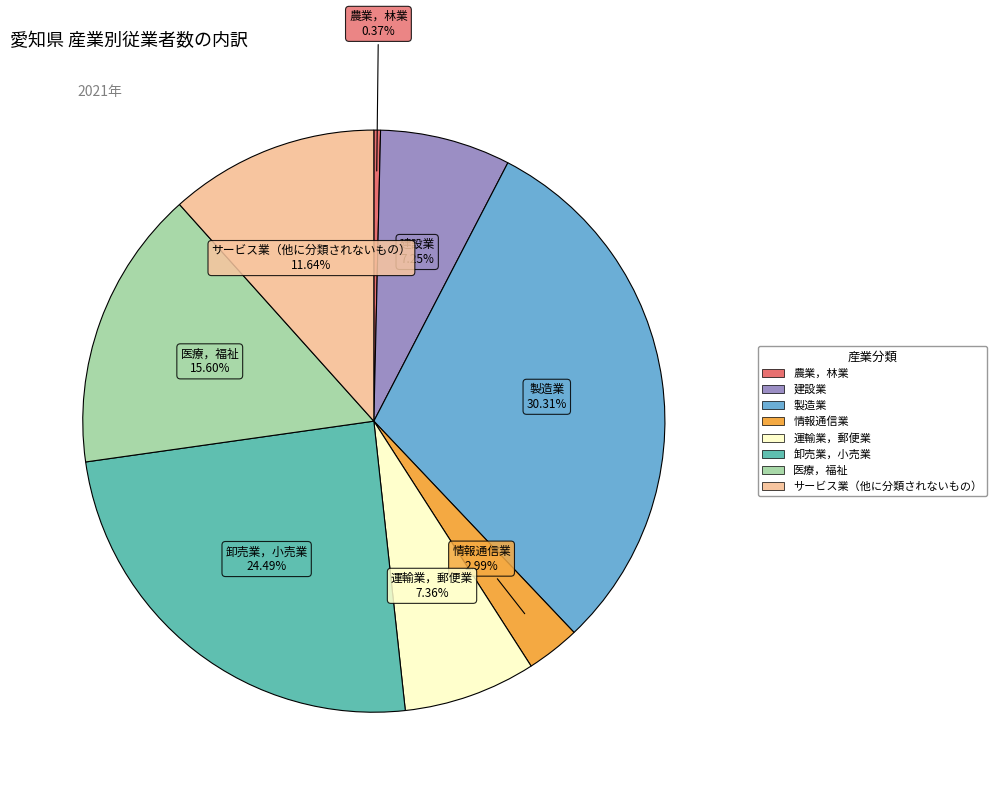

To the nearest percent, what is the difference between the largest and smallest slice percentages?

30%